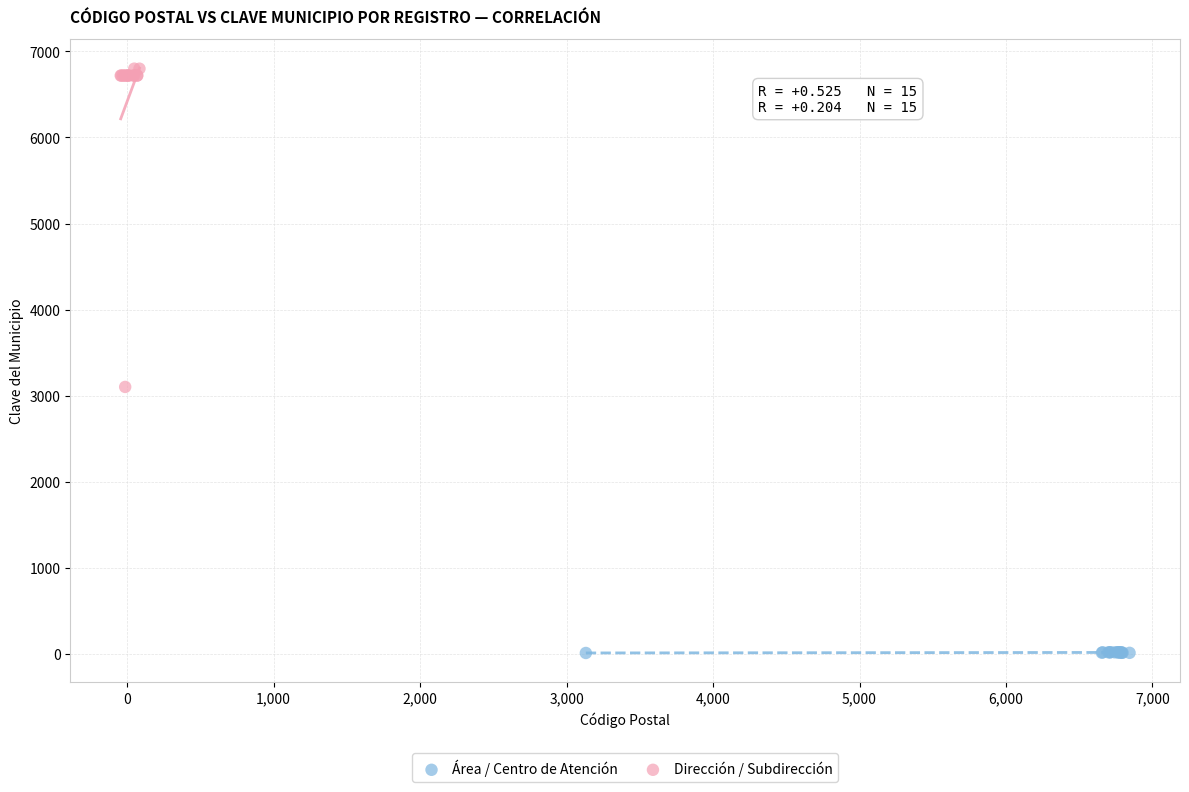

Which series contains the highest Y value?

Dirección / Subdirección